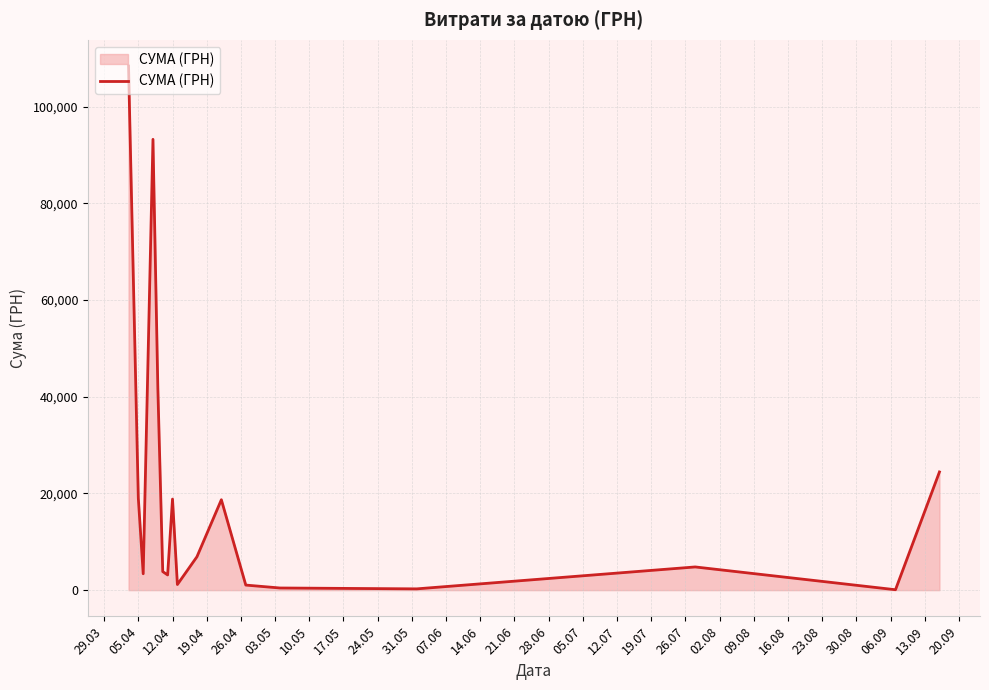

What is the maximum value shown in the chart?

108422.0